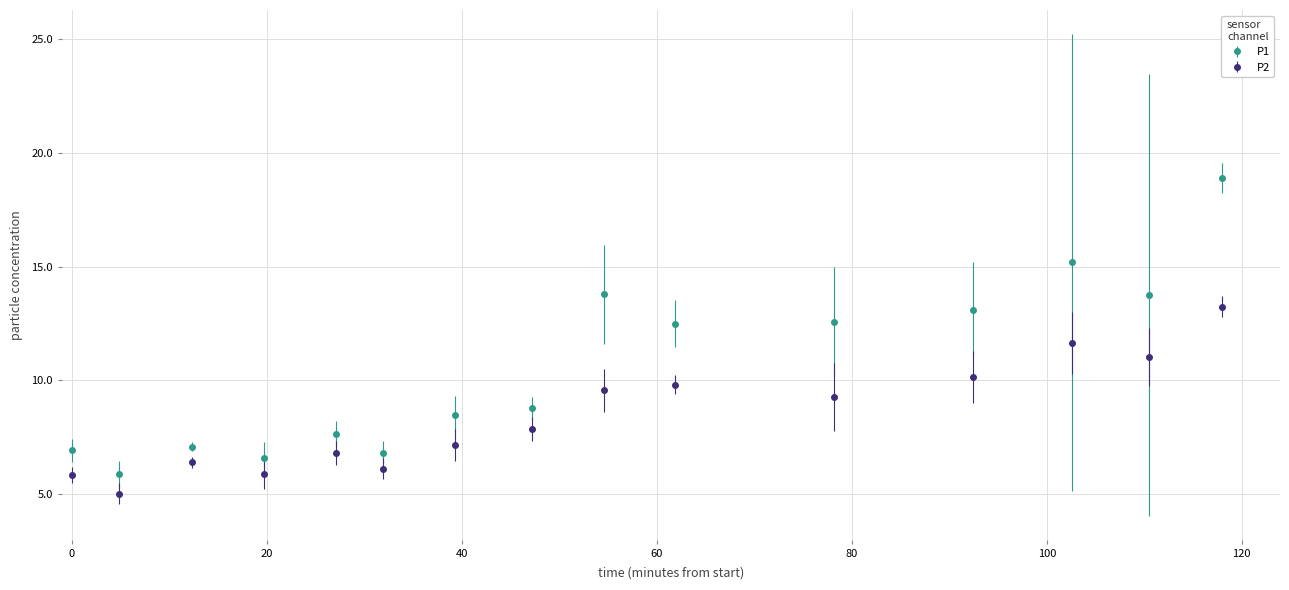

Which series has the largest total across all categories?

P1